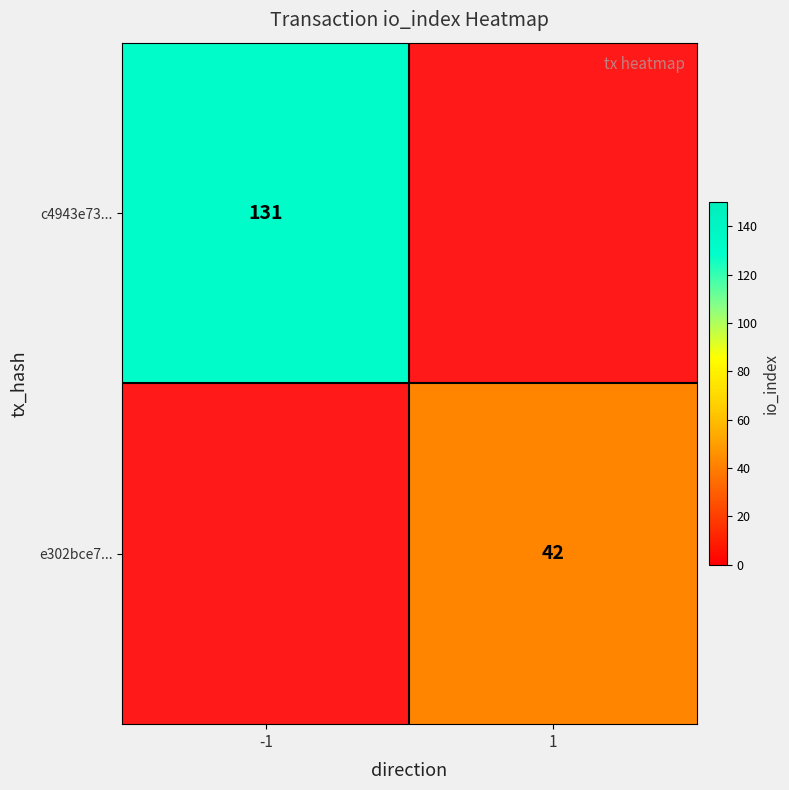

Is it true that e302bce7... equals 10 at 1?

False